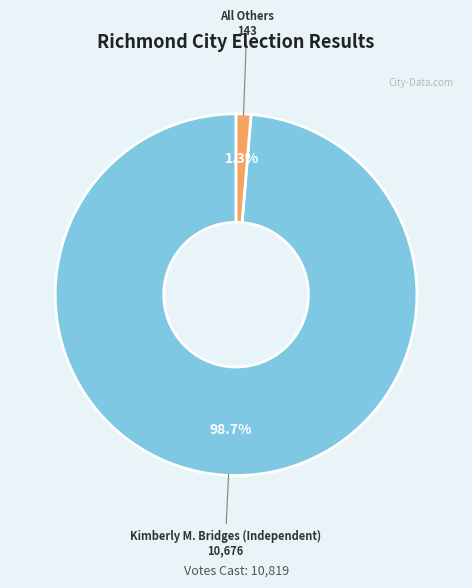

How many slices are in this pie chart?

2